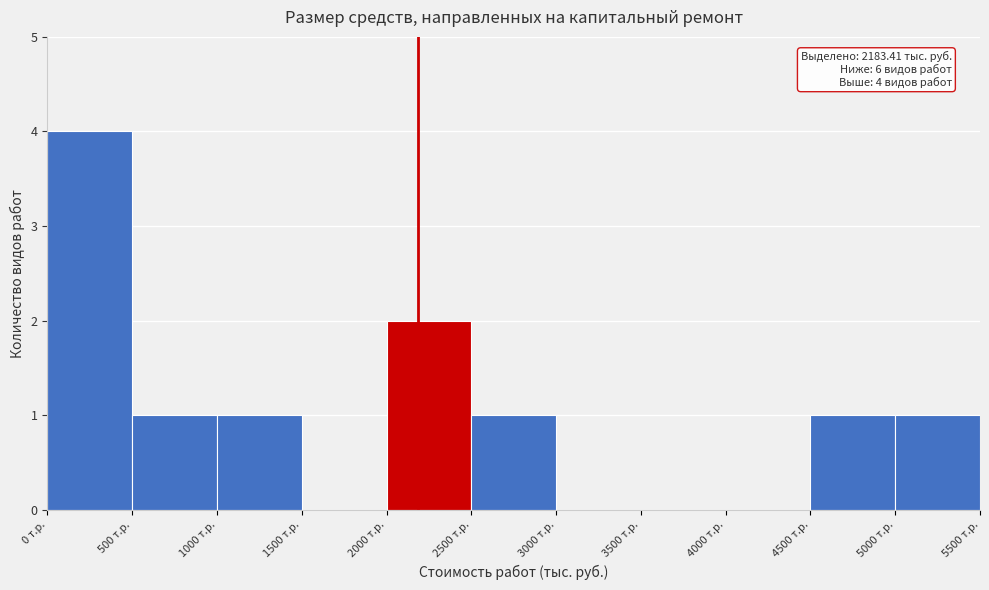

Which range on the x-axis has the tallest bar?

0 to 500